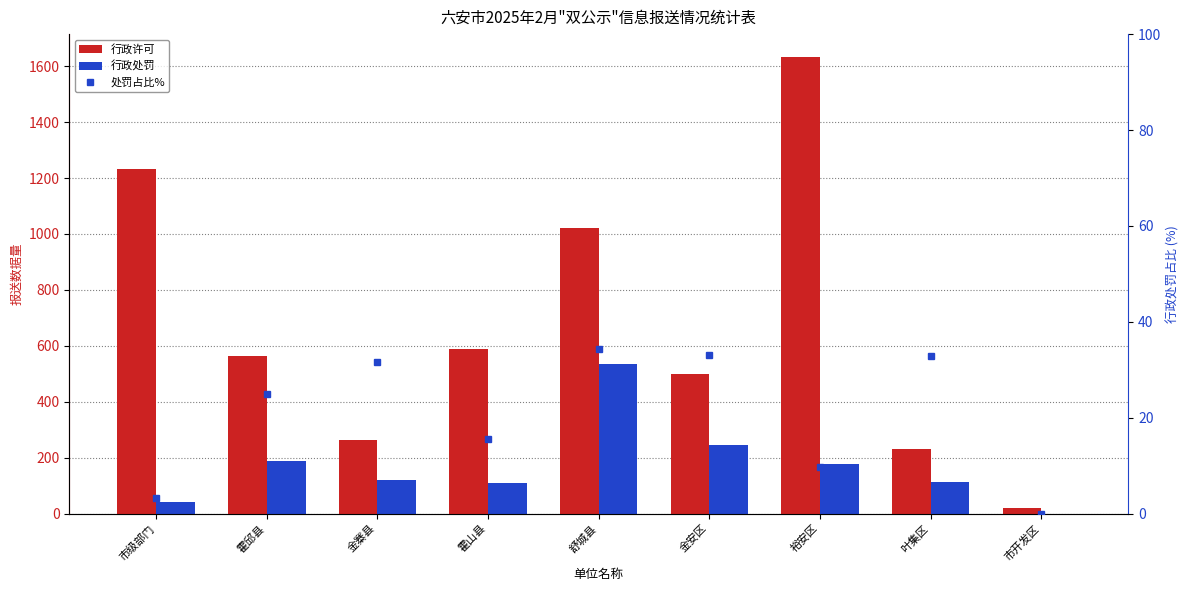

Rank the categories by 行政许可 value from highest to lowest.

裕安区, 市级部门, 舒城县, 霍山县, 霍邱县, 金安区, 金寨县, 叶集区, 市开发区